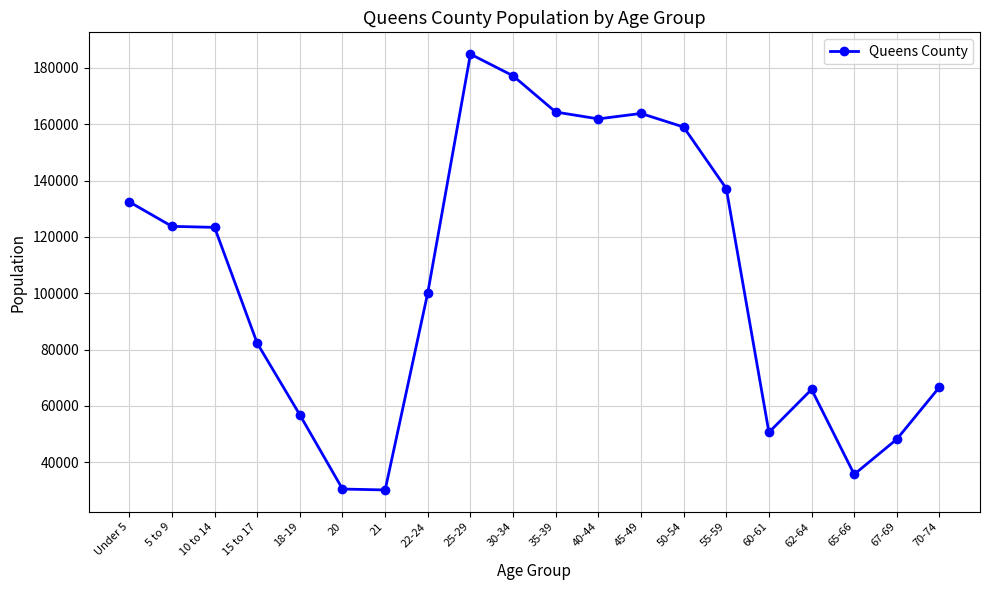

How many distinct data groups are displayed?

1